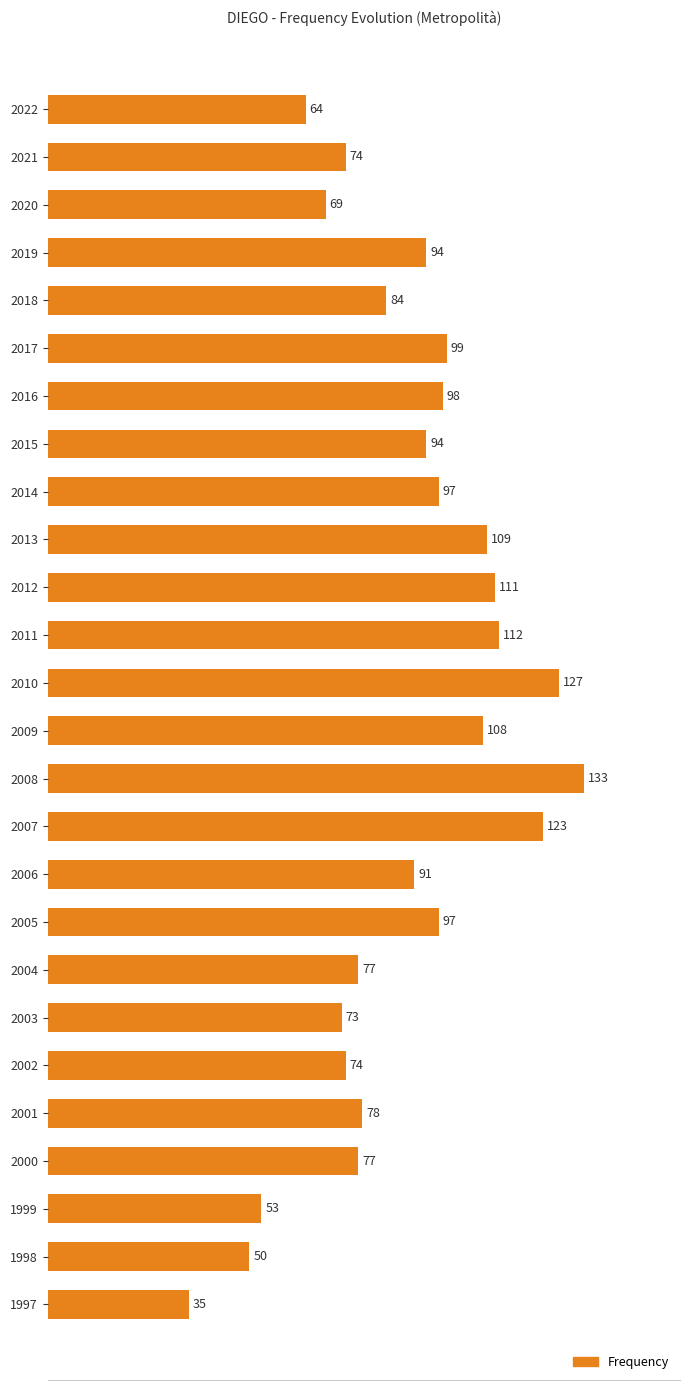

Reading top to bottom, extract all data points from this chart.

64	74	69	94	84	99	98	94	97	109	111	112	127	108	133	123	91	97	77	73	74	78	77	53	50	35